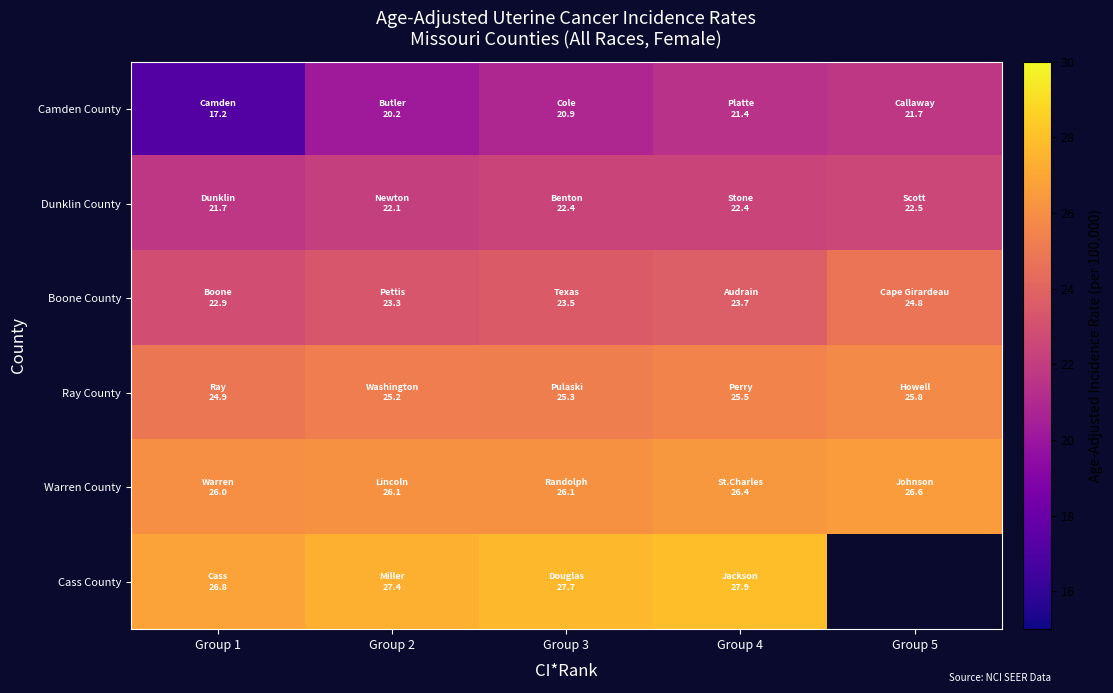

What is the sum of the Dunklin County values at Group 5 and Group 1?

44.2